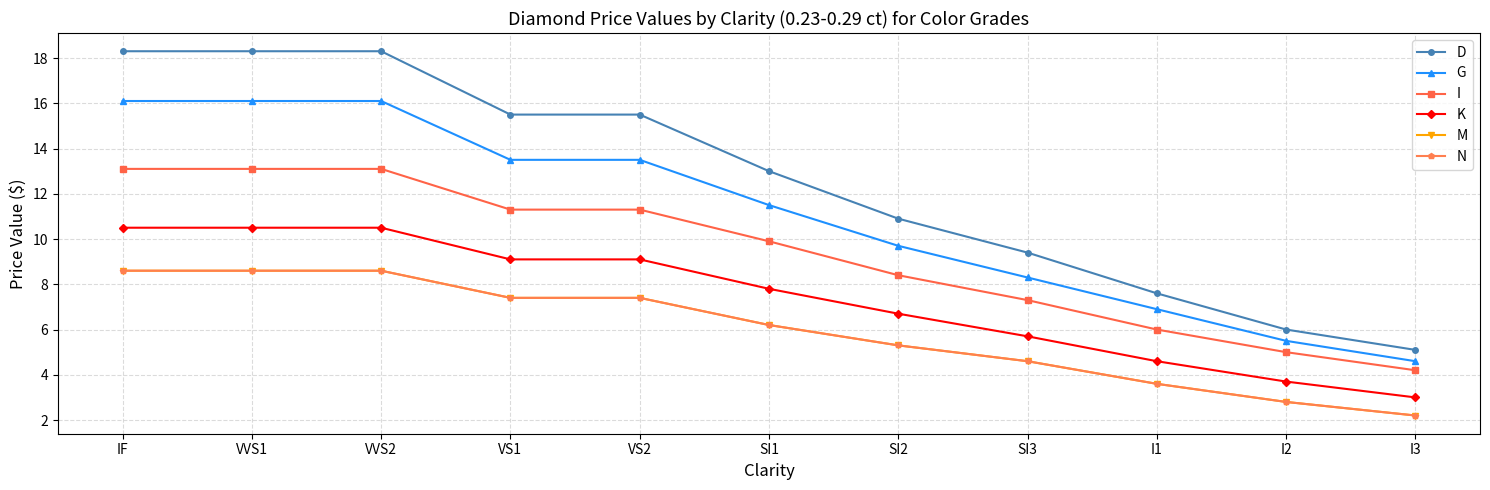

Does the chart have visible grid lines?

Yes